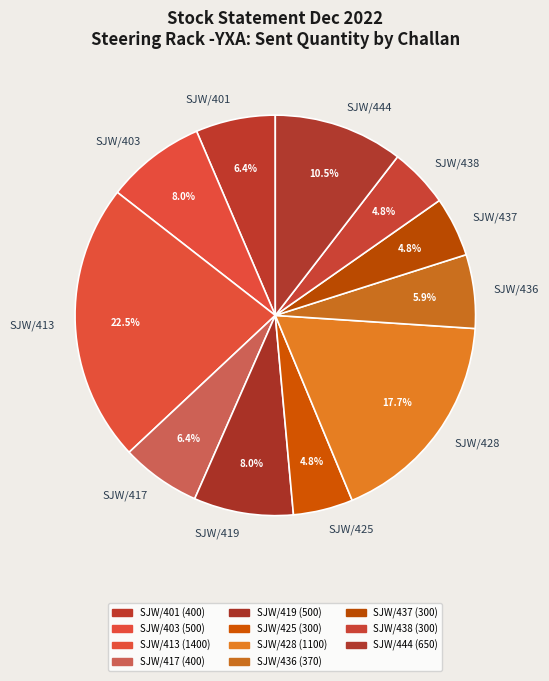

Which has a higher value, SJW/413 or SJW/403?

SJW/413